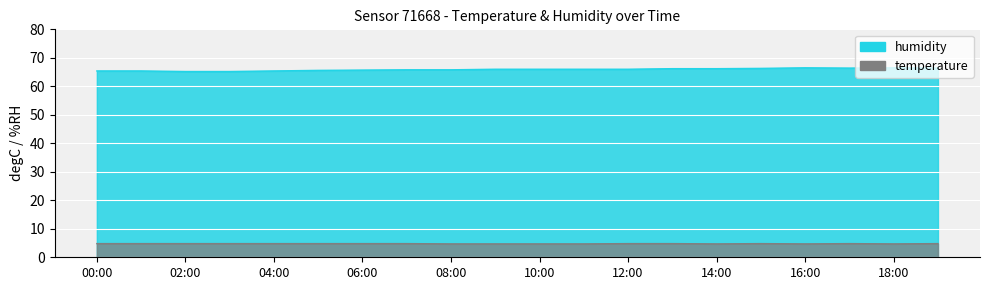

Reading left to right, extract all data points from this chart.

humidity: 65.4	65.4	65.2	65.2	65.4	65.6	65.7	65.8	65.8	66.0	66.0	66.0	66.0	66.2	66.2	66.3	66.5	66.4	66.5	66.4
temperature: 4.8	4.8	4.8	4.8	4.8	4.8	4.8	4.8	4.7	4.7	4.7	4.7	4.8	4.8	4.7	4.8	4.7	4.8	4.7	4.8